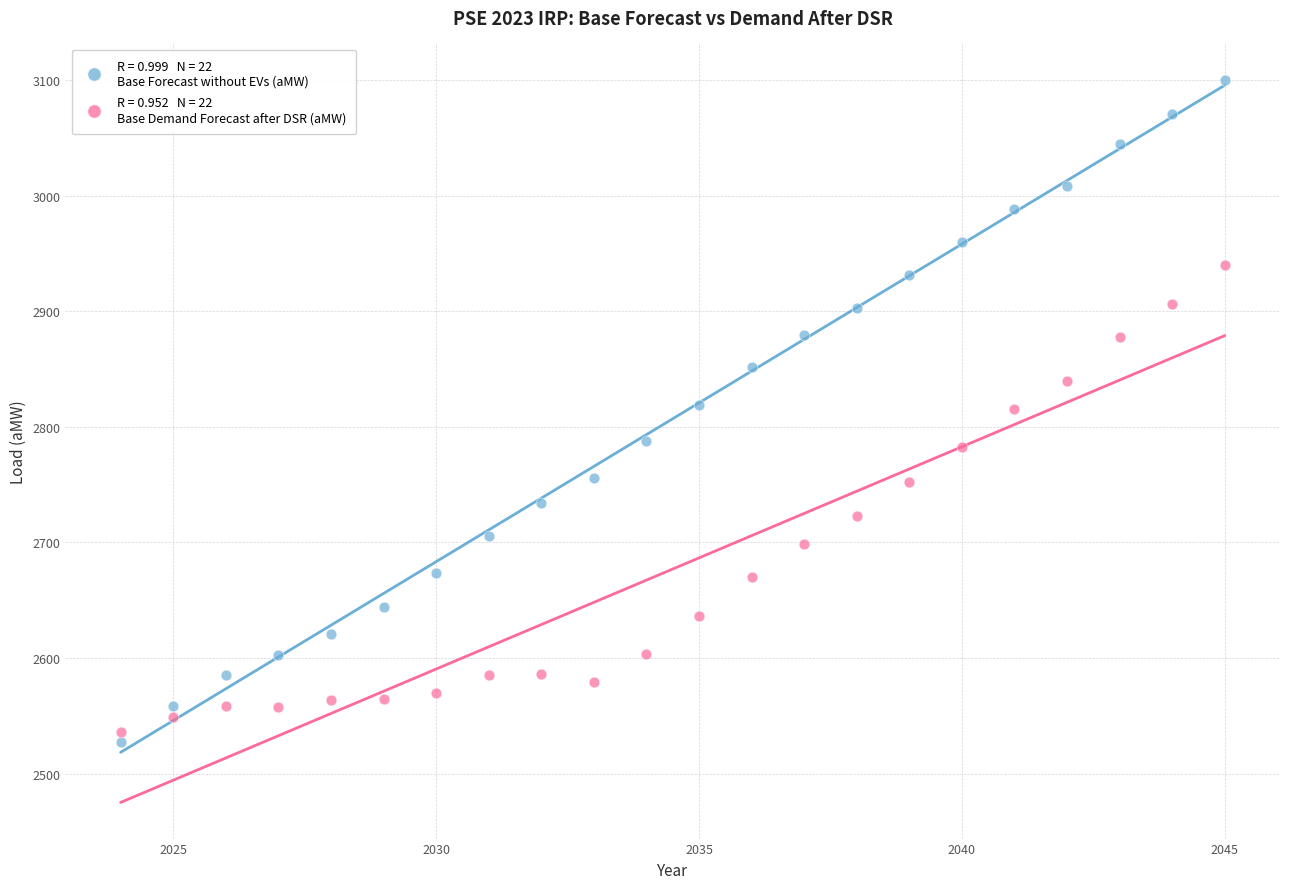

Across all data points, what is the range of Y values (max minus min)?

573.0